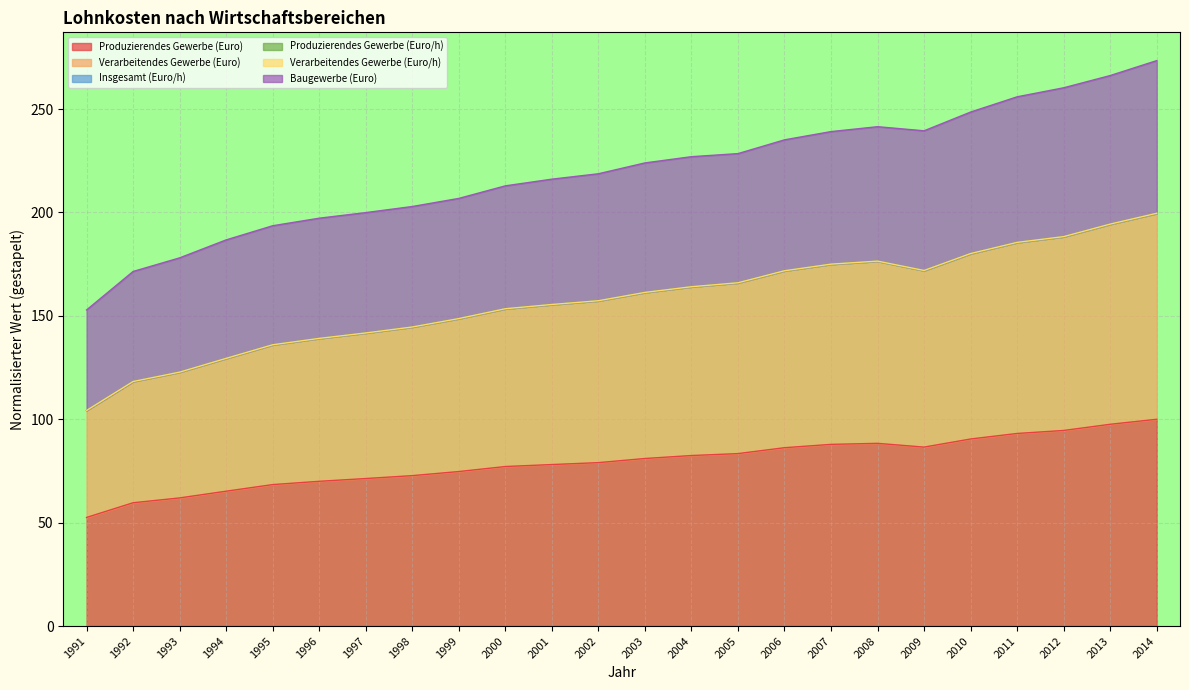

At which label does Produzierendes Gewerbe (Euro) reach its minimum?

1991